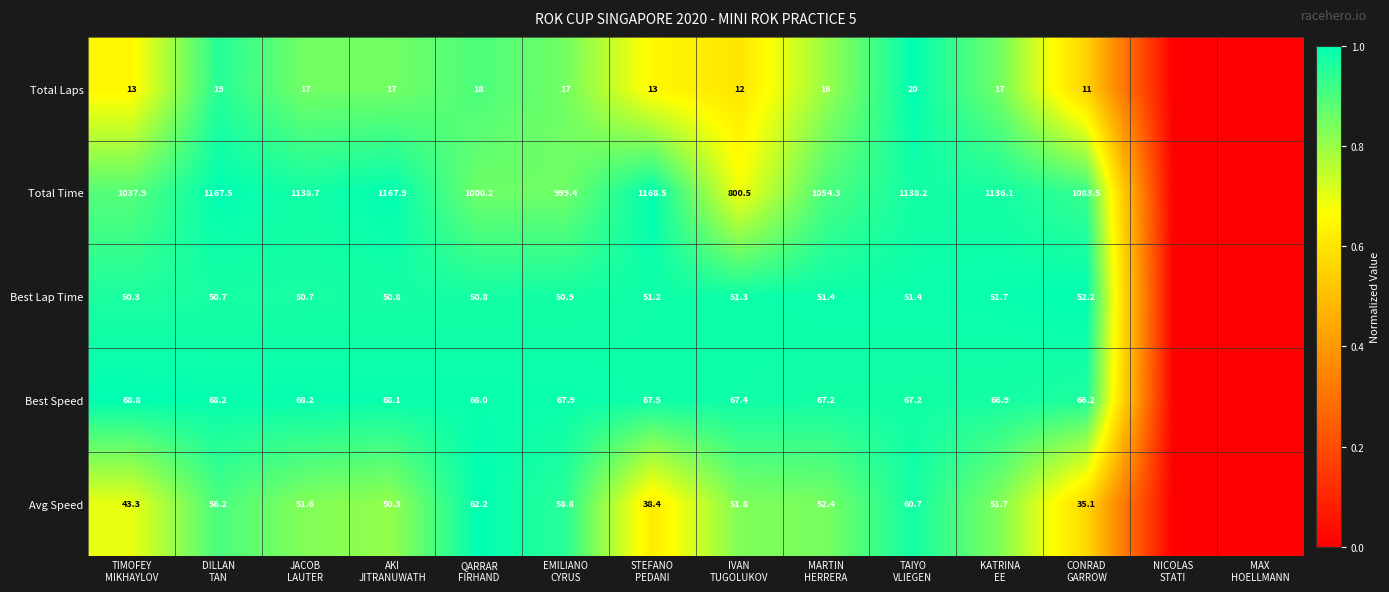

How many positive values does the Total Time series have?

12